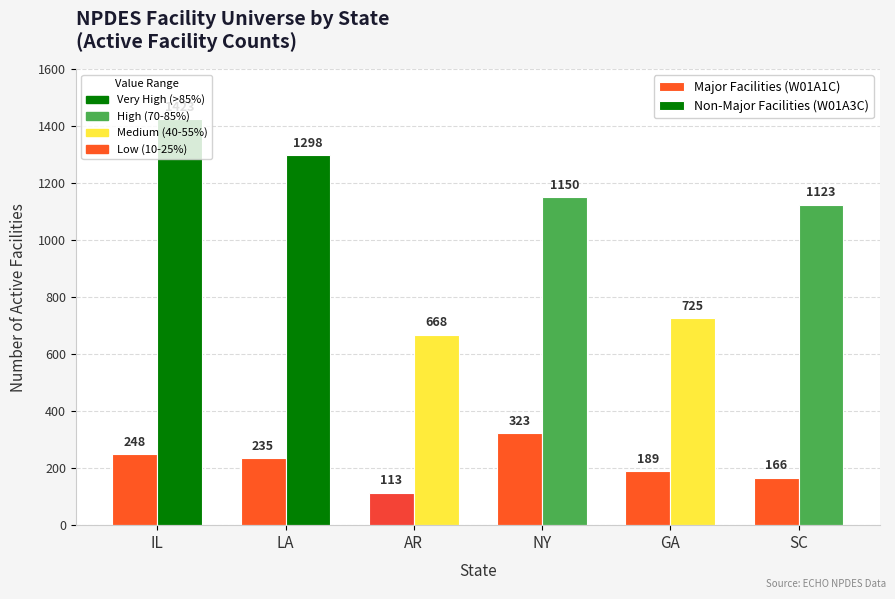

What is the spread (max minus min) of values at AR?

555